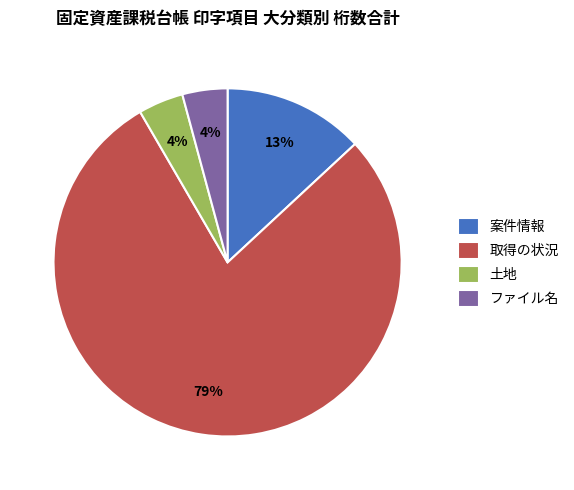

Combined, do 取得の状況 and 土地 account for over 50%?

Yes